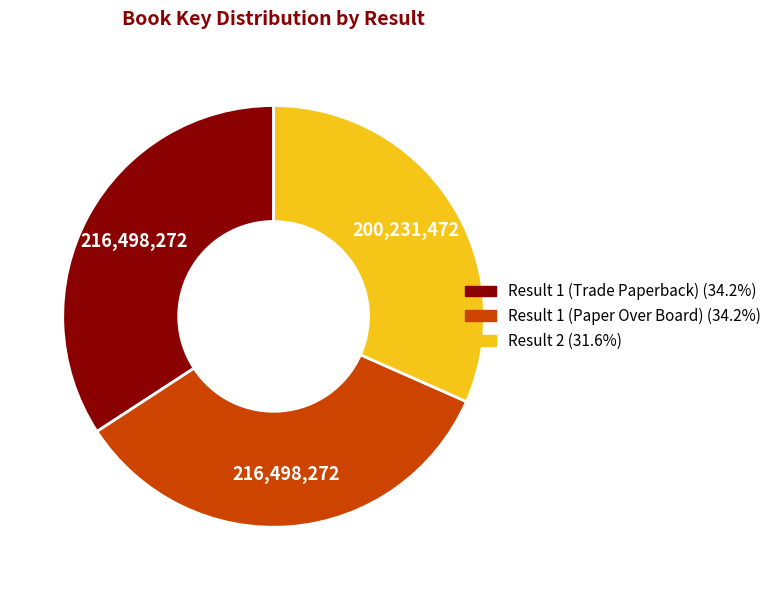

How many segments does this pie chart have?

3